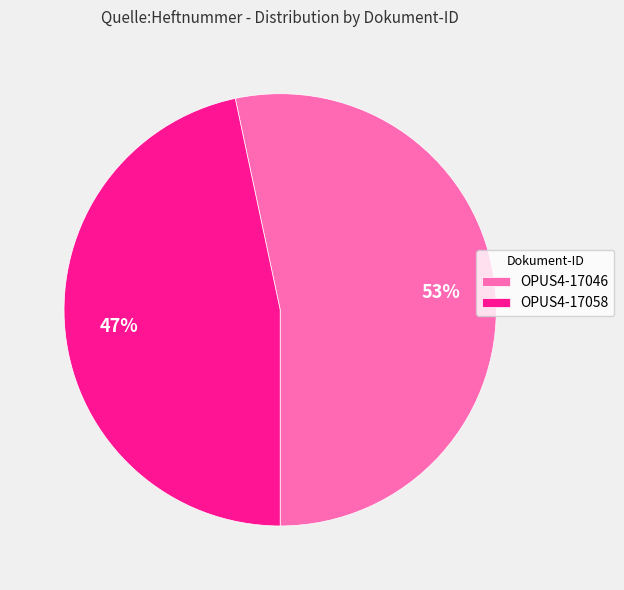

Which has a higher value, OPUS4-17058 or OPUS4-17046?

OPUS4-17046